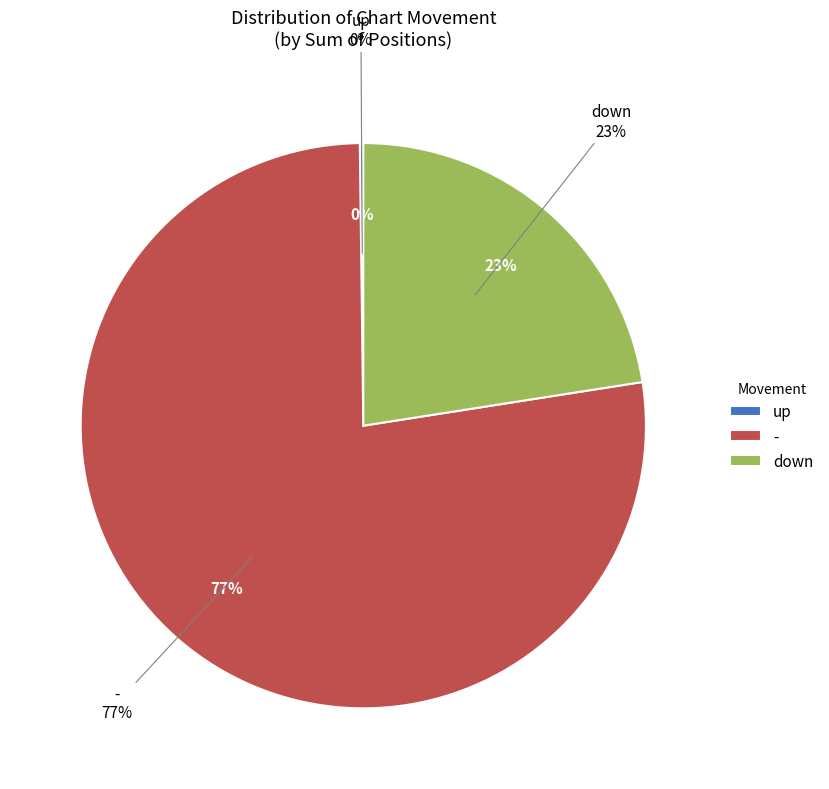

Count the number of slices in the pie.

3